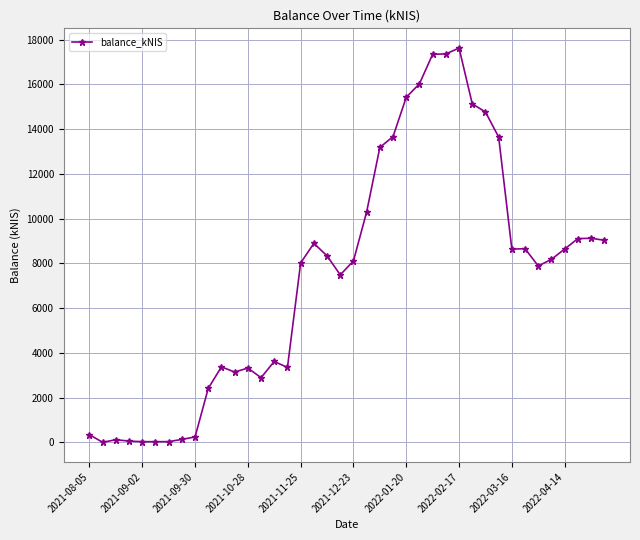

What is the average value?

7442.3